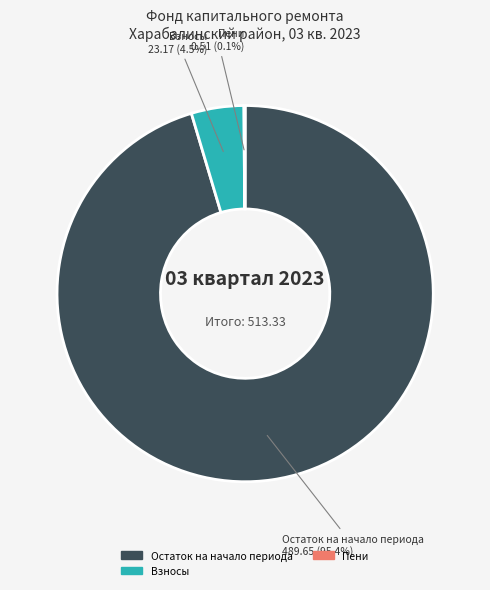

Is there any slice that represents more than half of the pie?

Yes